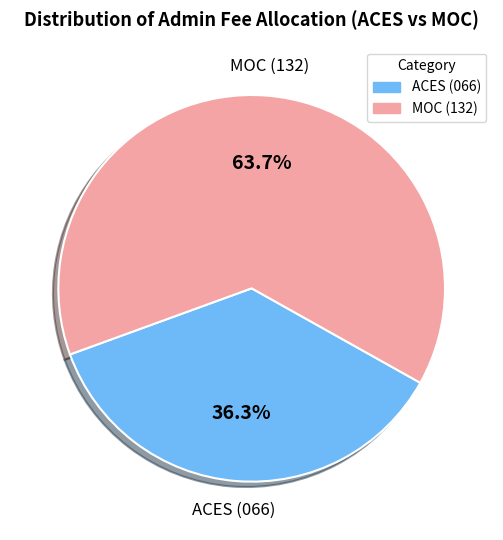

What portion of the pie excludes ACES (066)?

63.7%